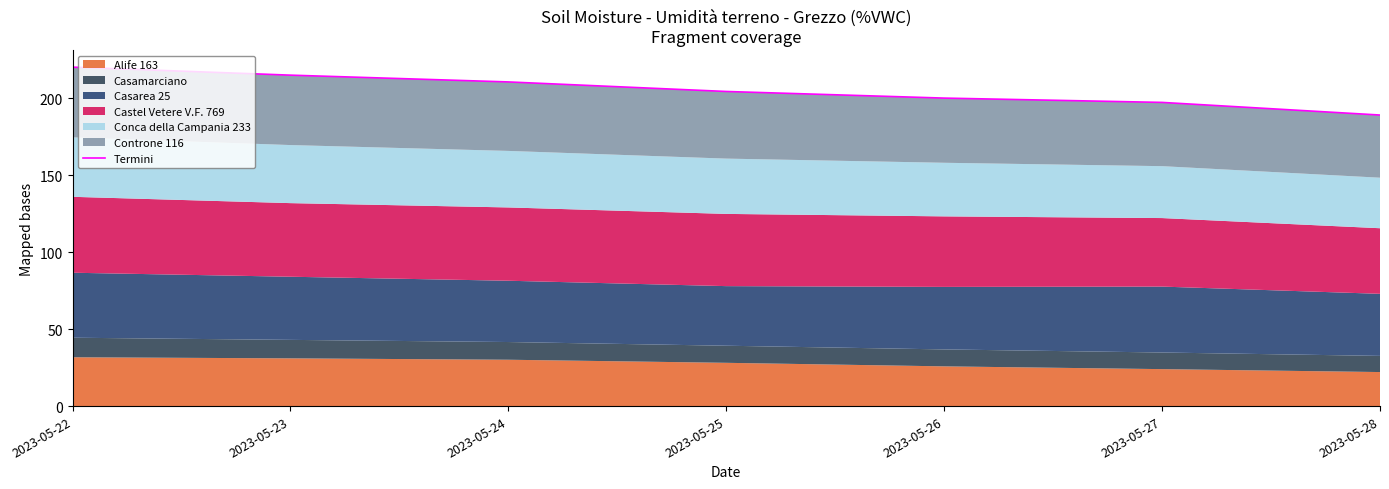

True or false: the data shows 214.9 at 2023-05-23.

True